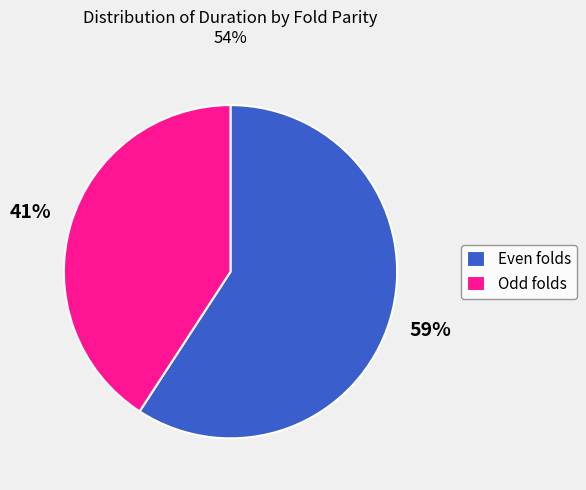

Is it true that Even folds is 59% of the pie?

True